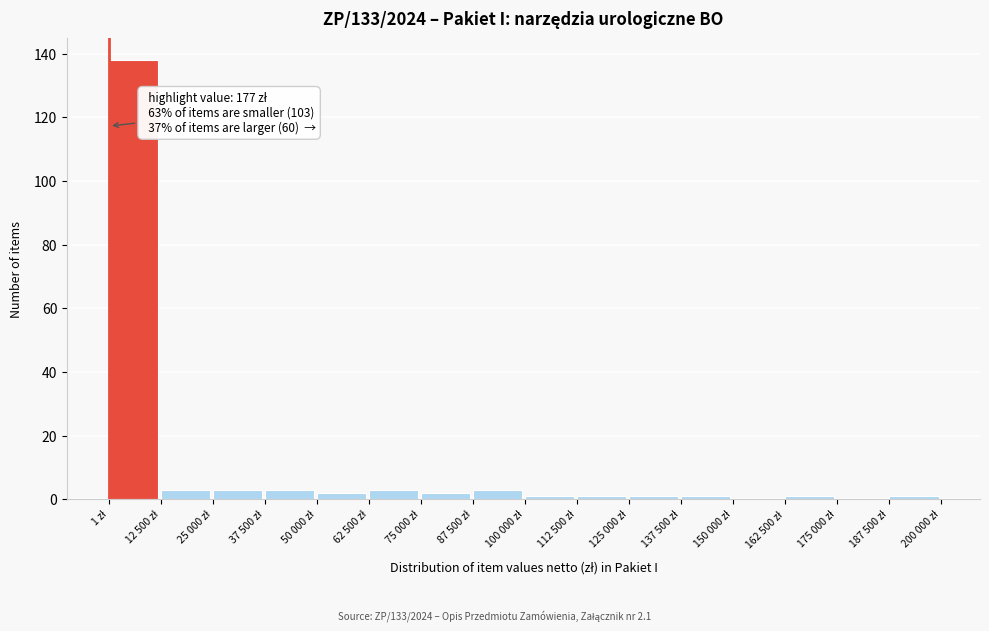

What is the greatest value displayed?

138